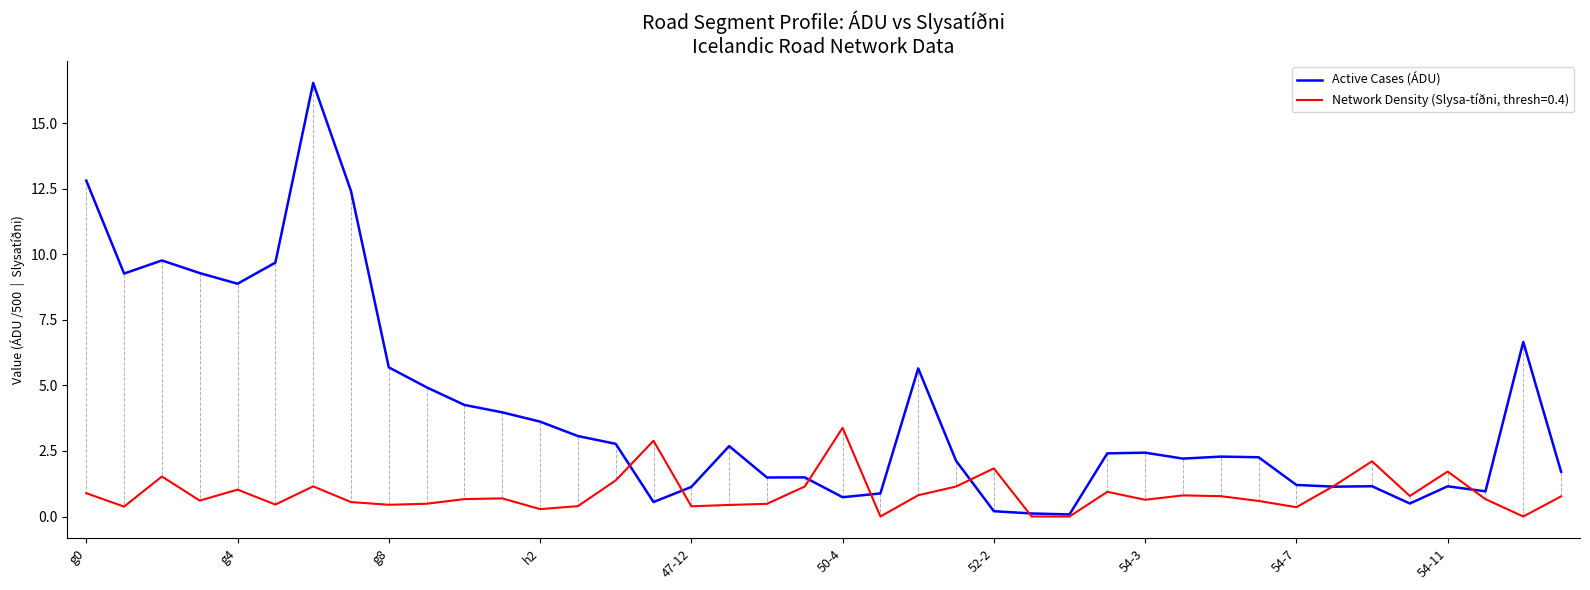

List the series in order of their overall mean, lowest first.

Network Density (Slysa-tíðni, thresh=0.4), Active Cases (ÁDU)